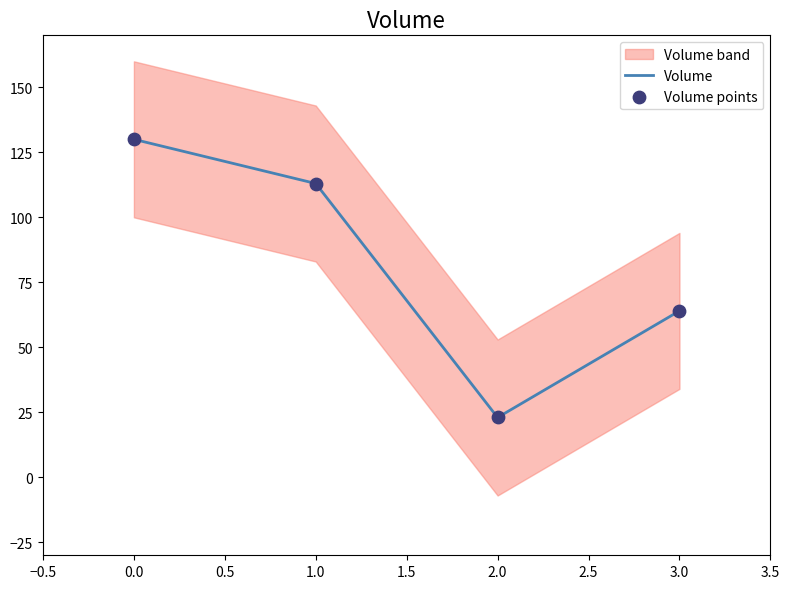

The value of Volume at 2.0 is 6. True or false?

False